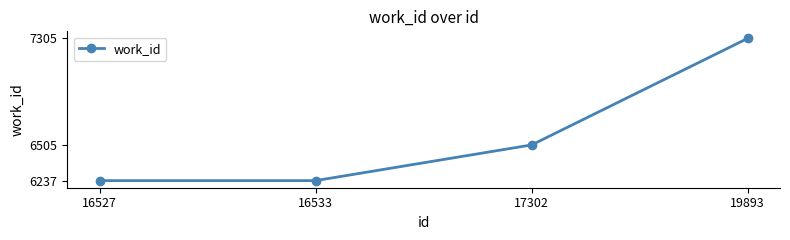

What is the change in value from 16533 to 17302?

+268